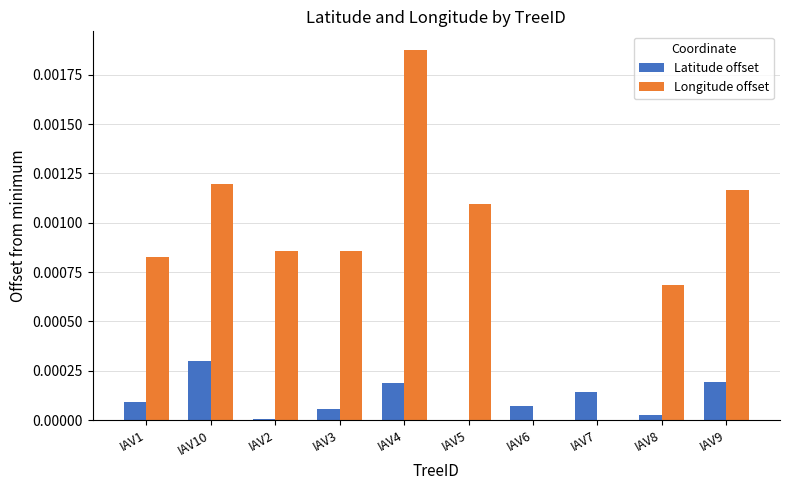

True or false: Latitude offset has a value of 0.0 at IAV2.

True